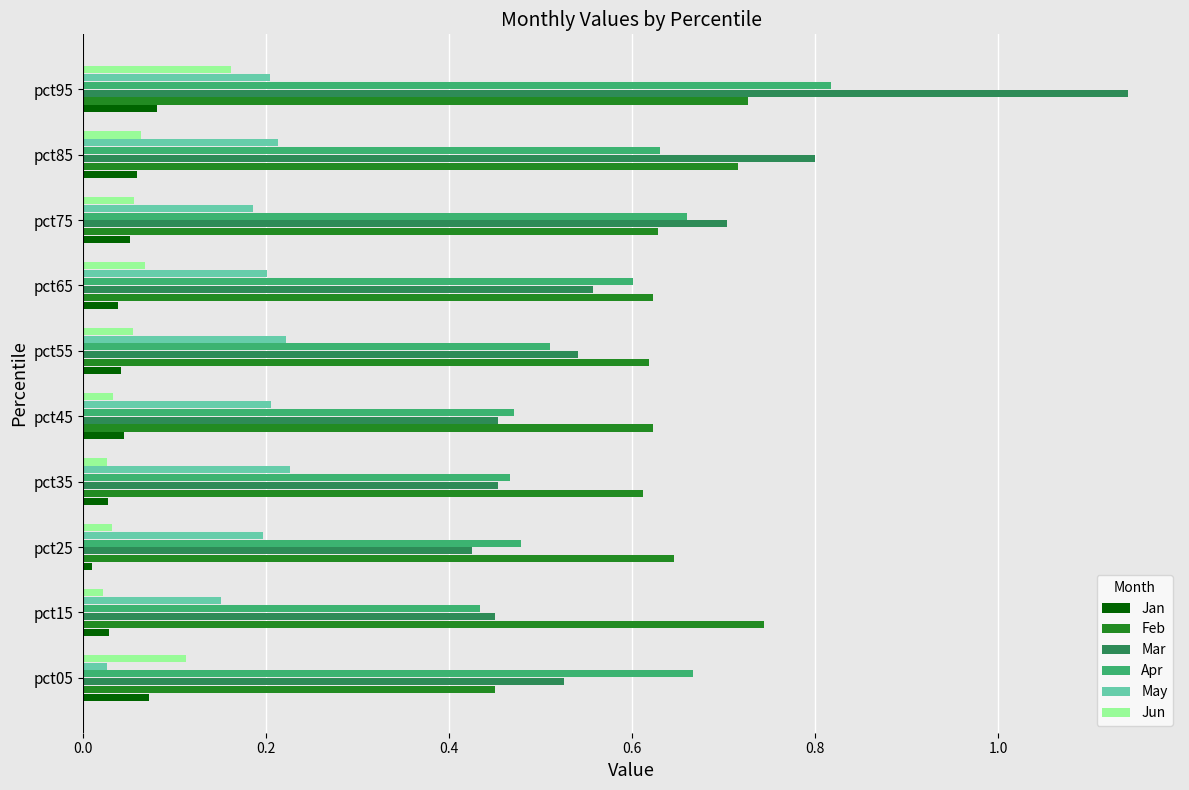

Is the value of Mar at pct25 greater than the value of Feb at pct25?

No